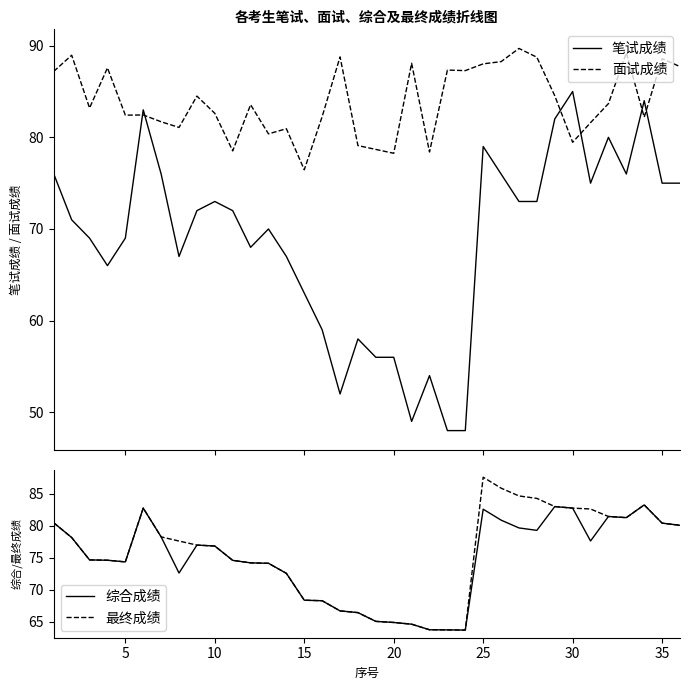

After their last crossing, which series has the higher values: 面试成绩 or 综合成绩?

面试成绩